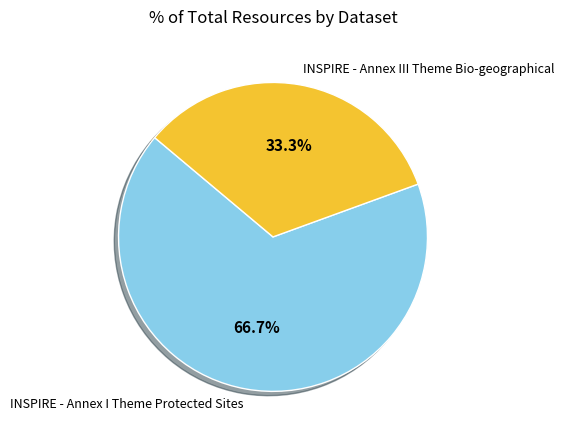

Rank the categories by value from highest to lowest.

INSPIRE - Annex I Theme Protected Sites, INSPIRE - Annex III Theme Bio-geographical